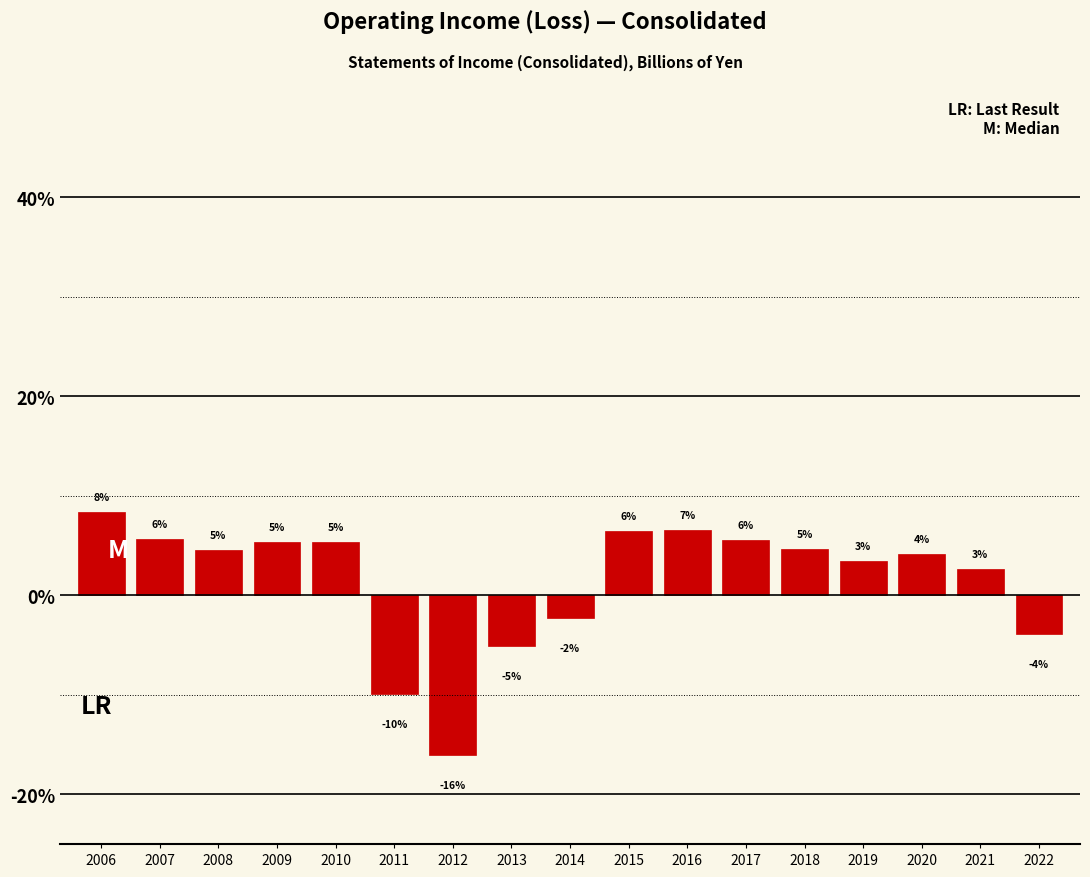

How many bars are there in total?

17